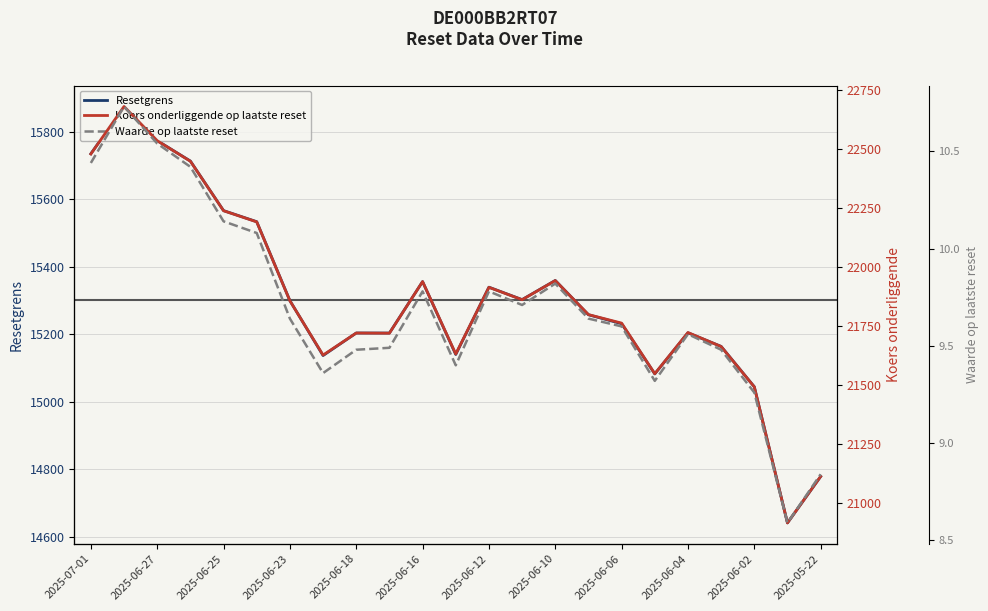

The value of Resetgrens at 2025-06-18 is 19847.0. True or false?

False